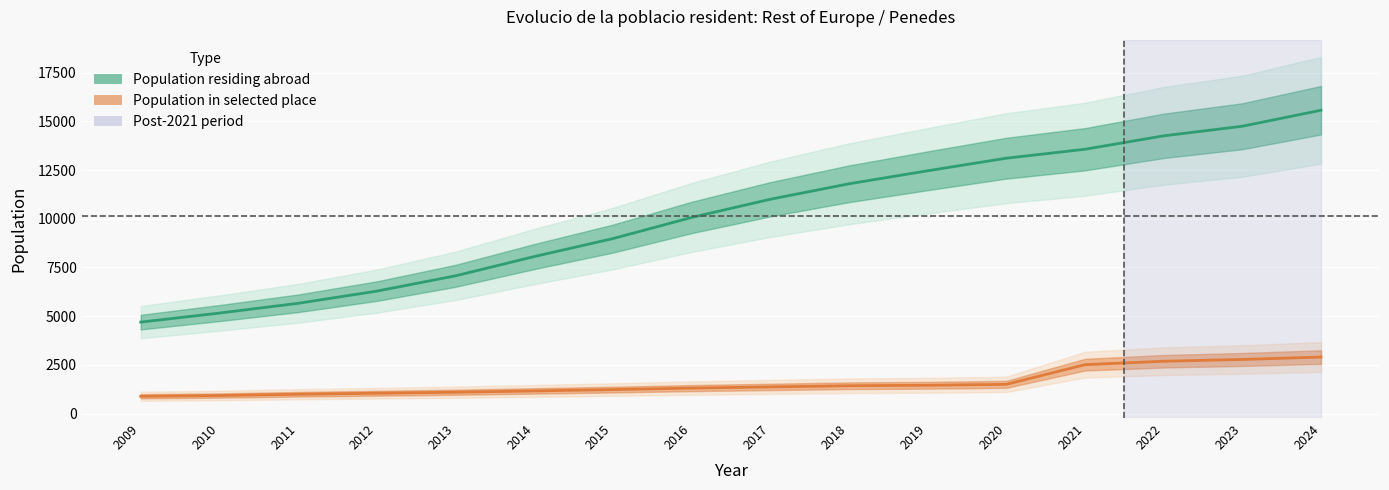

What is the value of the Population residing abroad point at the 5th from the left?

7071